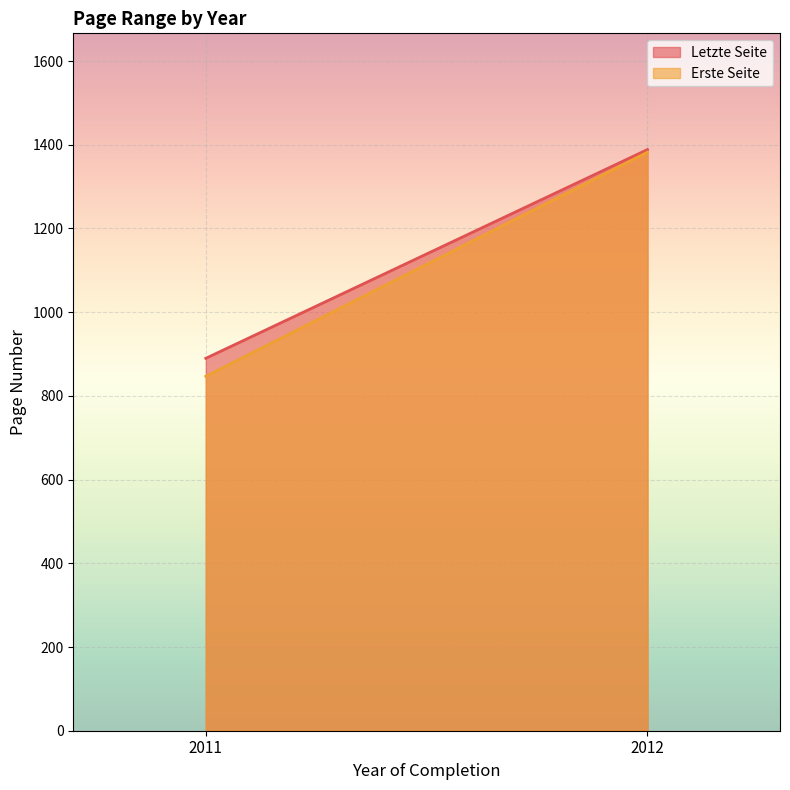

Does the chart display data point markers on the line(s)?

No